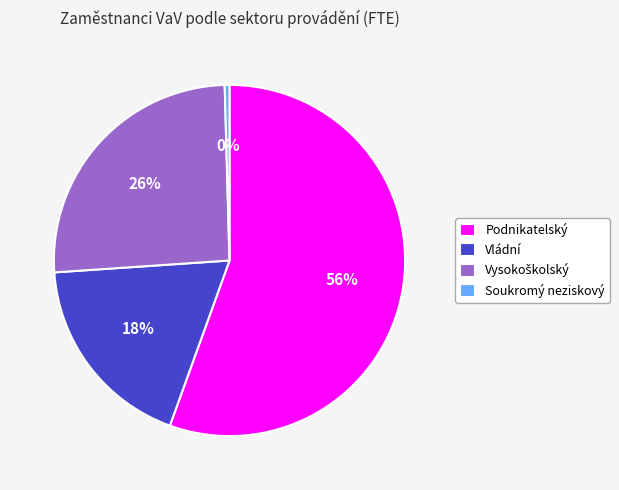

The Podnikatelský slice represents 42% of the pie. True or false?

False